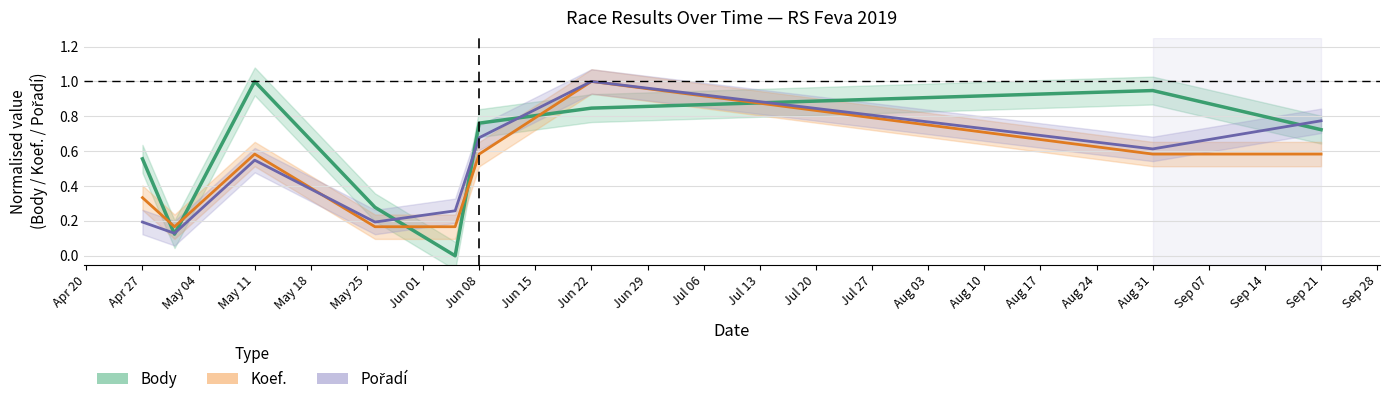

Where is Koef. nearest to the value 0?

2019-05-01